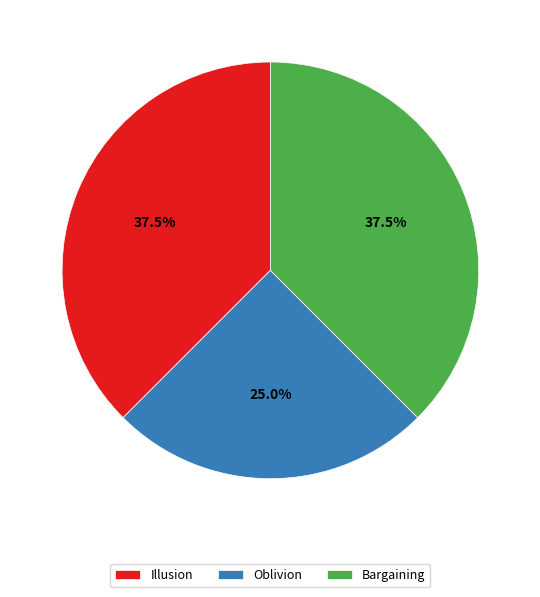

Which category has the smallest portion of the pie?

Oblivion